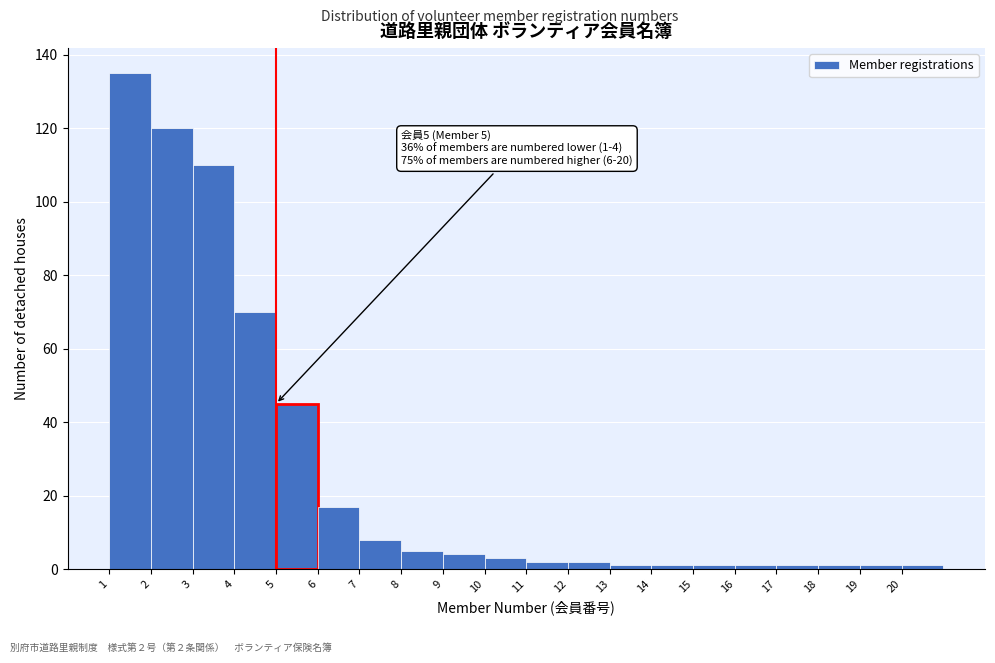

Over which range of the x-axis is the bar tallest?

1 to 2